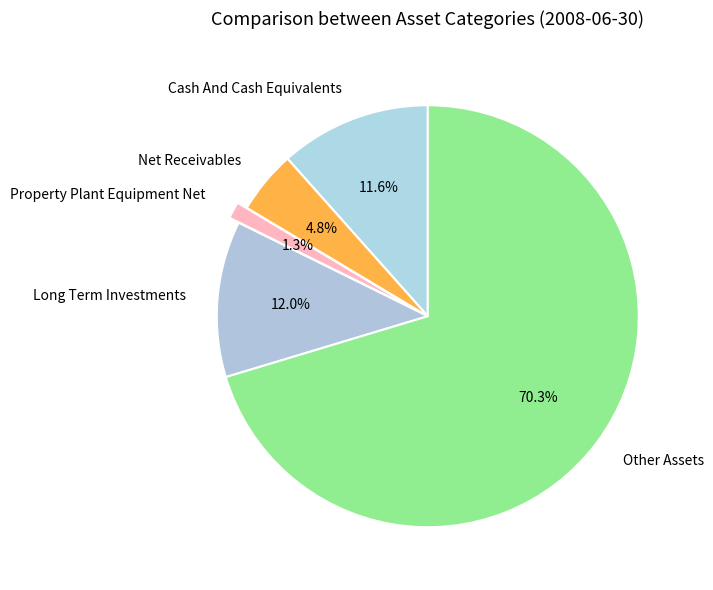

What percentage do Net Receivables and Long Term Investments together represent?

16.8%